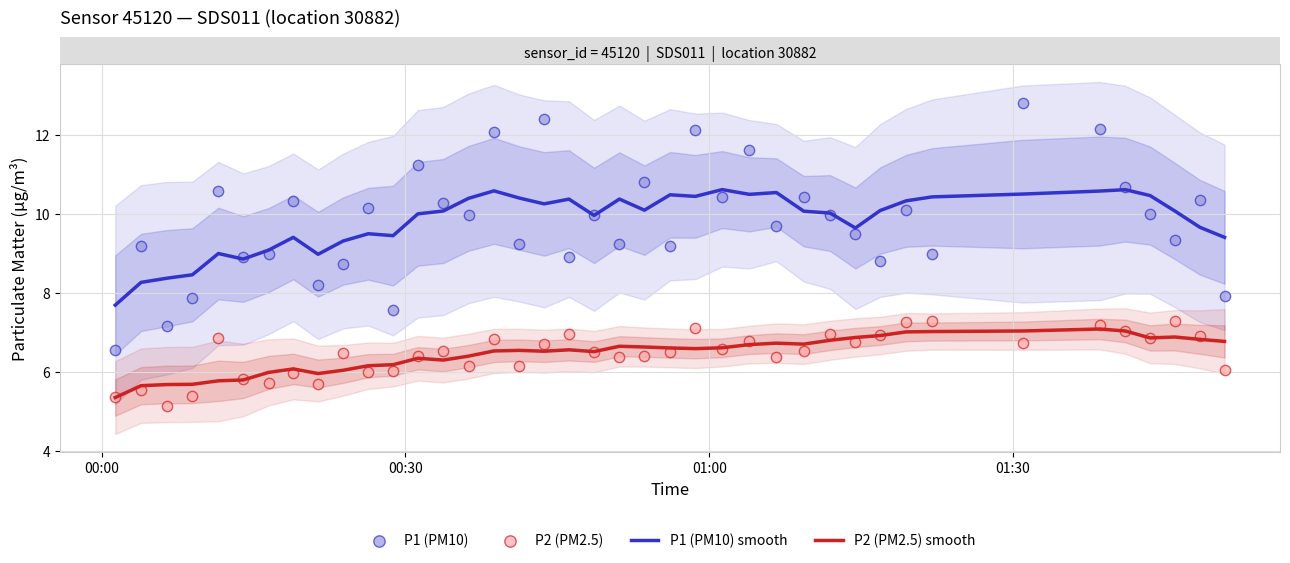

Which series has the widest spread of Y values?

P1 (PM10)